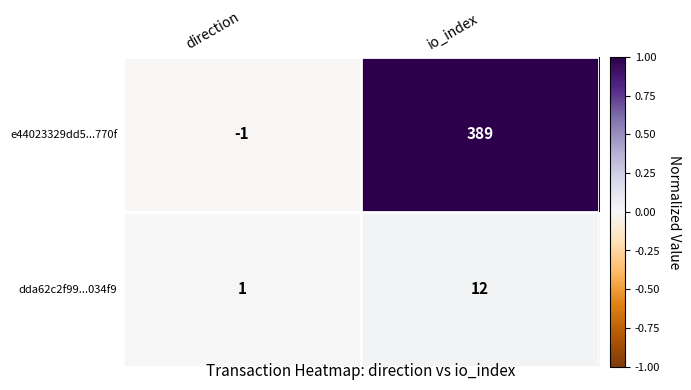

How many values in e44023329dd5...770f are below zero?

1